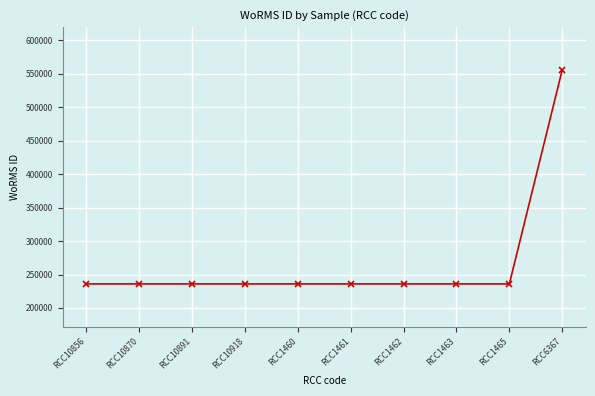

What is the value of the 8th point from the left?

235979